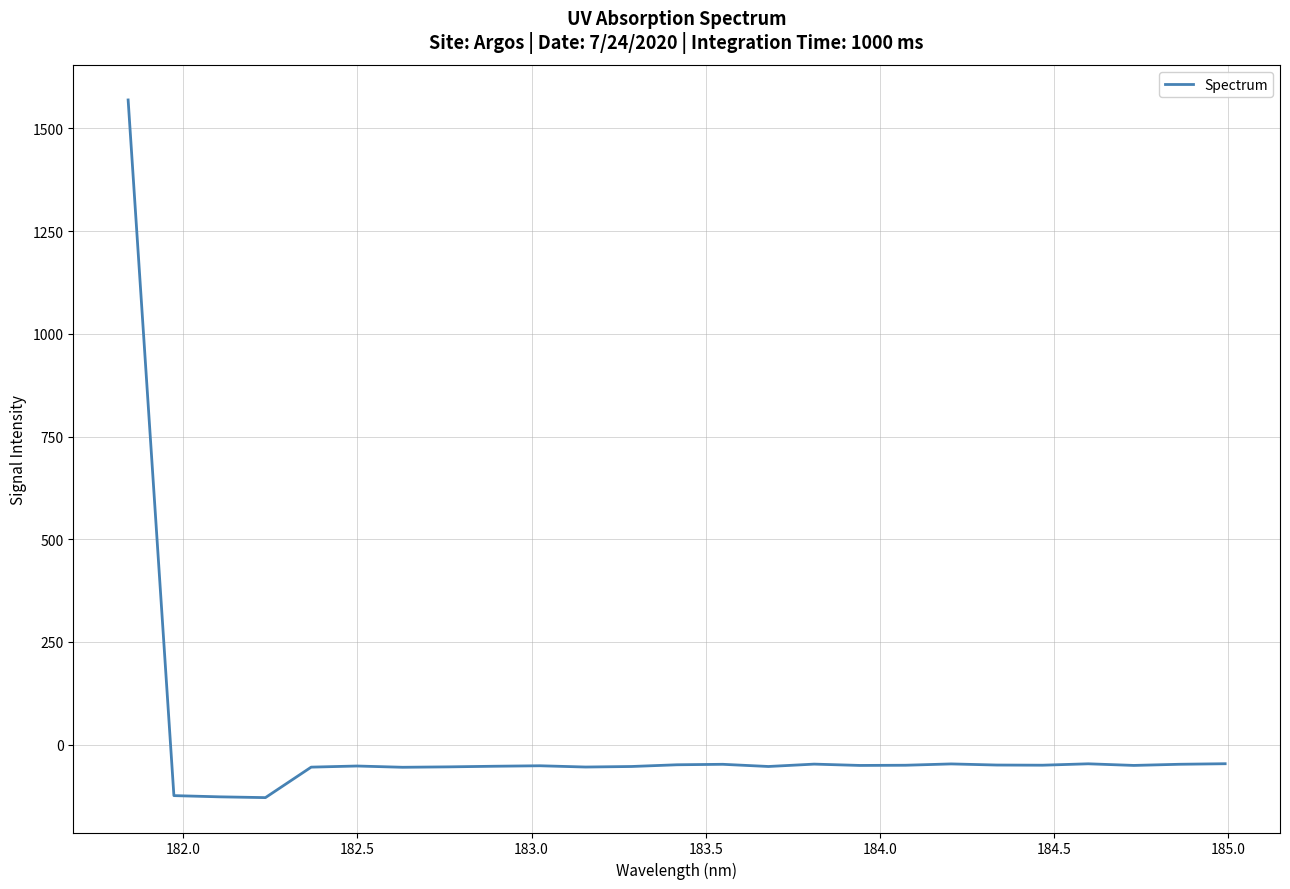

What is the difference between the maximum and minimum values?

1698.4